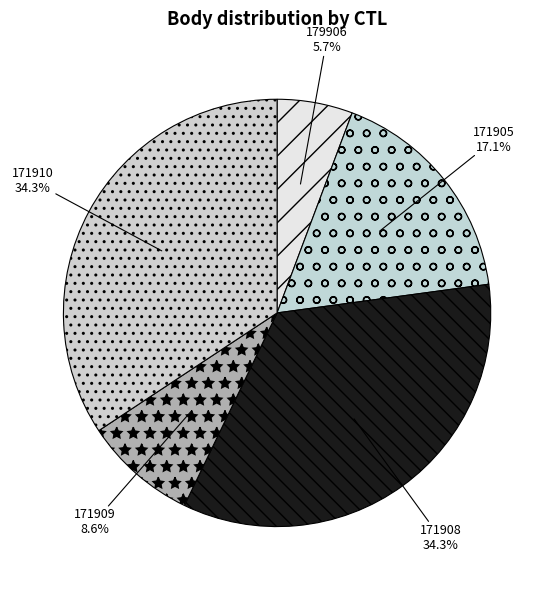

To the nearest percent, what portion does 171908 represent?

34%